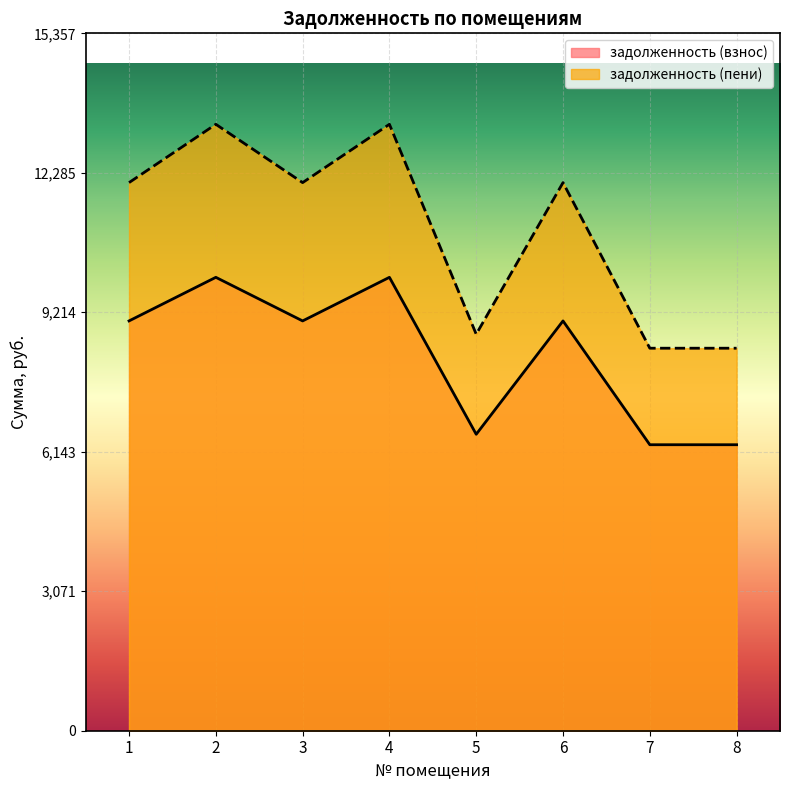

At which category does задолженность (пени) reach its first local valley?

3